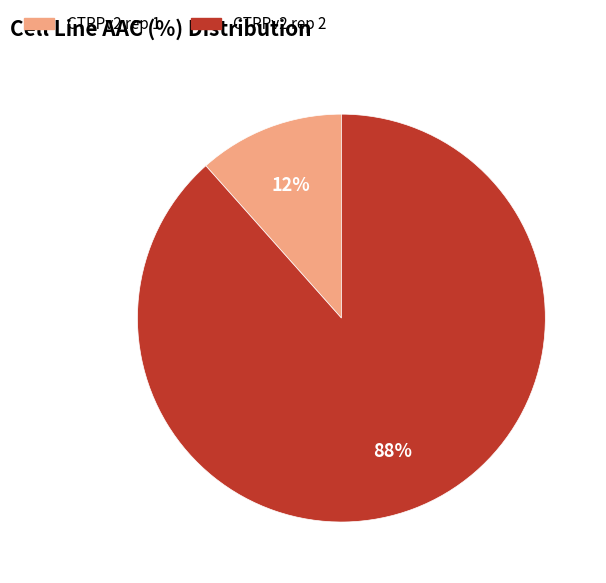

Rank the categories by value from lowest to highest.

CTRPv2 rep 1, CTRPv2 rep 2